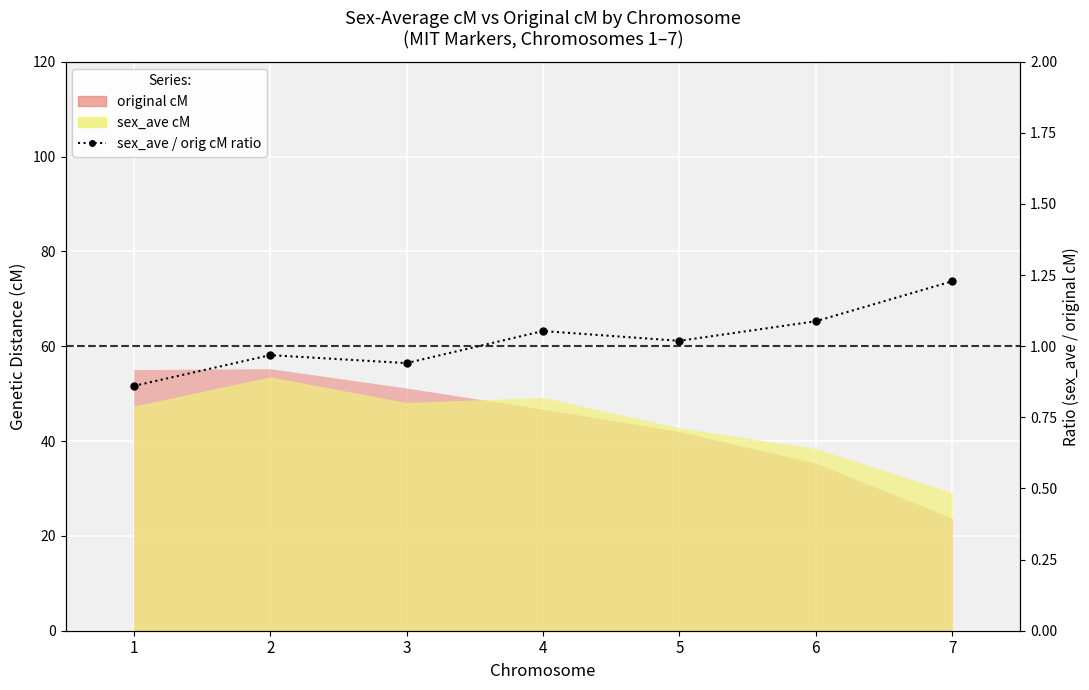

The value at 5 is 1.8. True or false?

False